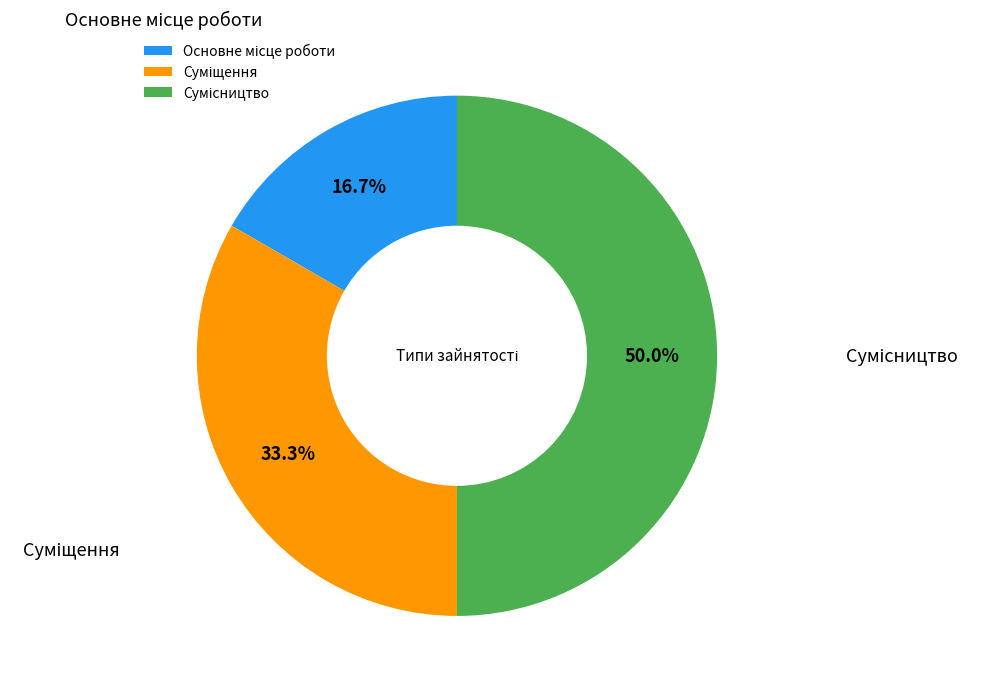

Is Суміщення the majority of the pie?

No